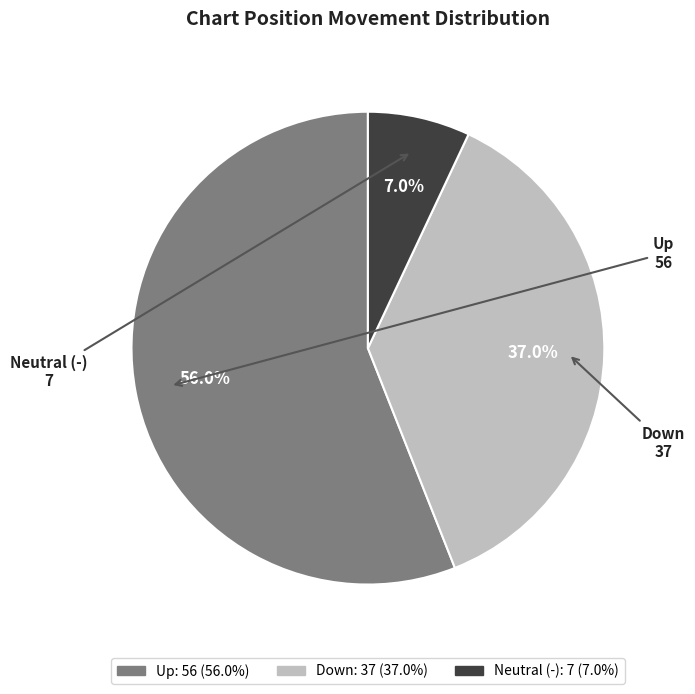

Count the number of slices in the pie.

3